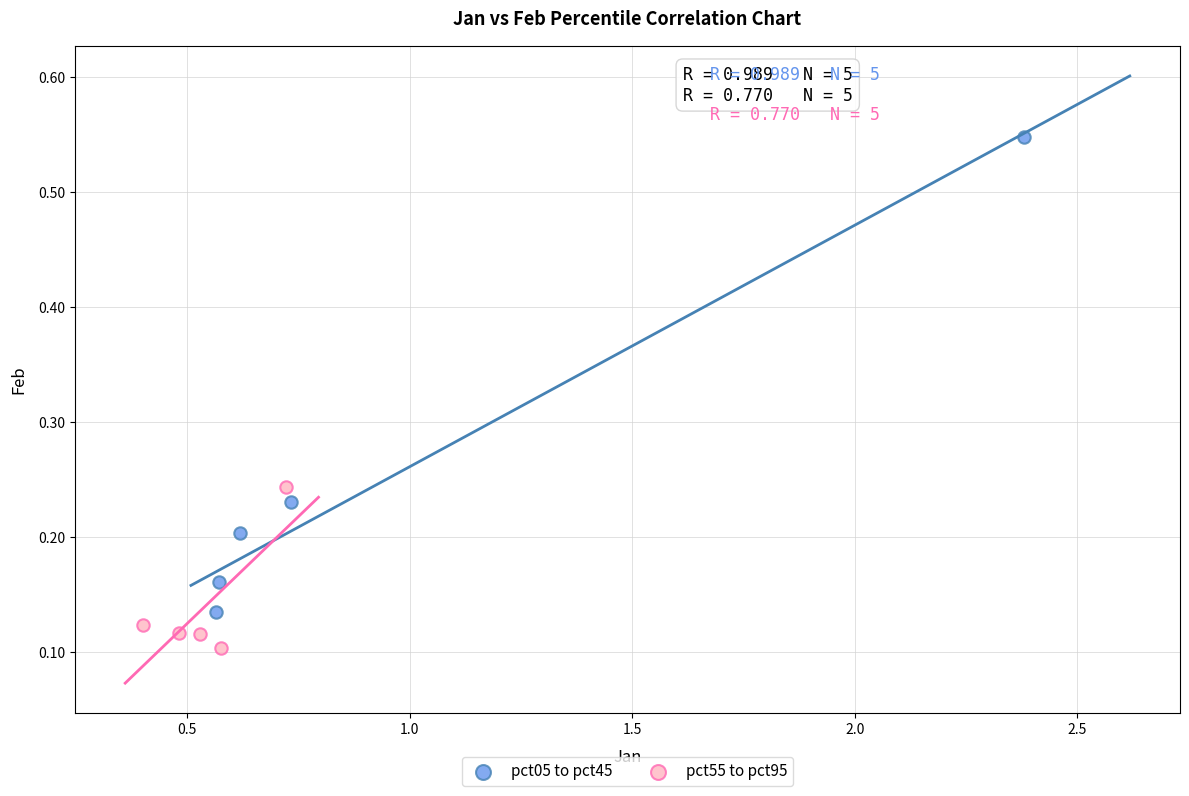

Which series reaches the minimum Y coordinate?

pct55 to pct95